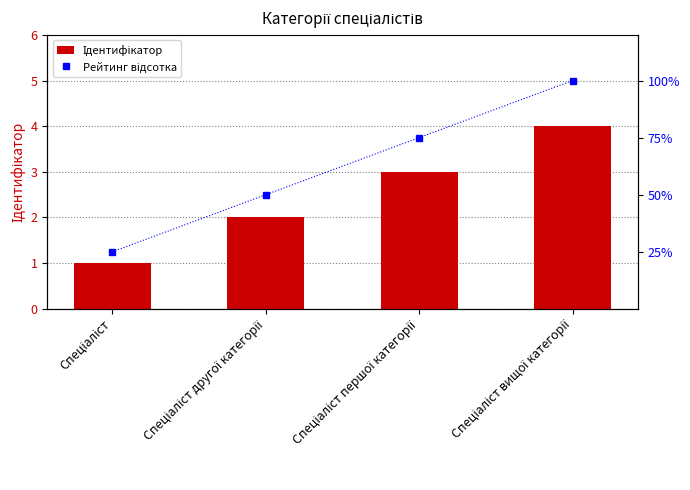

Rank the series by their maximum value, from highest to lowest.

Рейтинг відсотка, Ідентифікатор